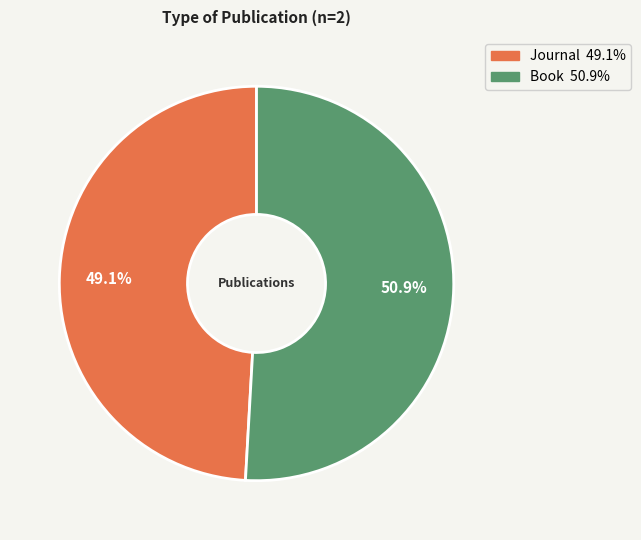

To the nearest percent, what is the average slice percentage?

50%